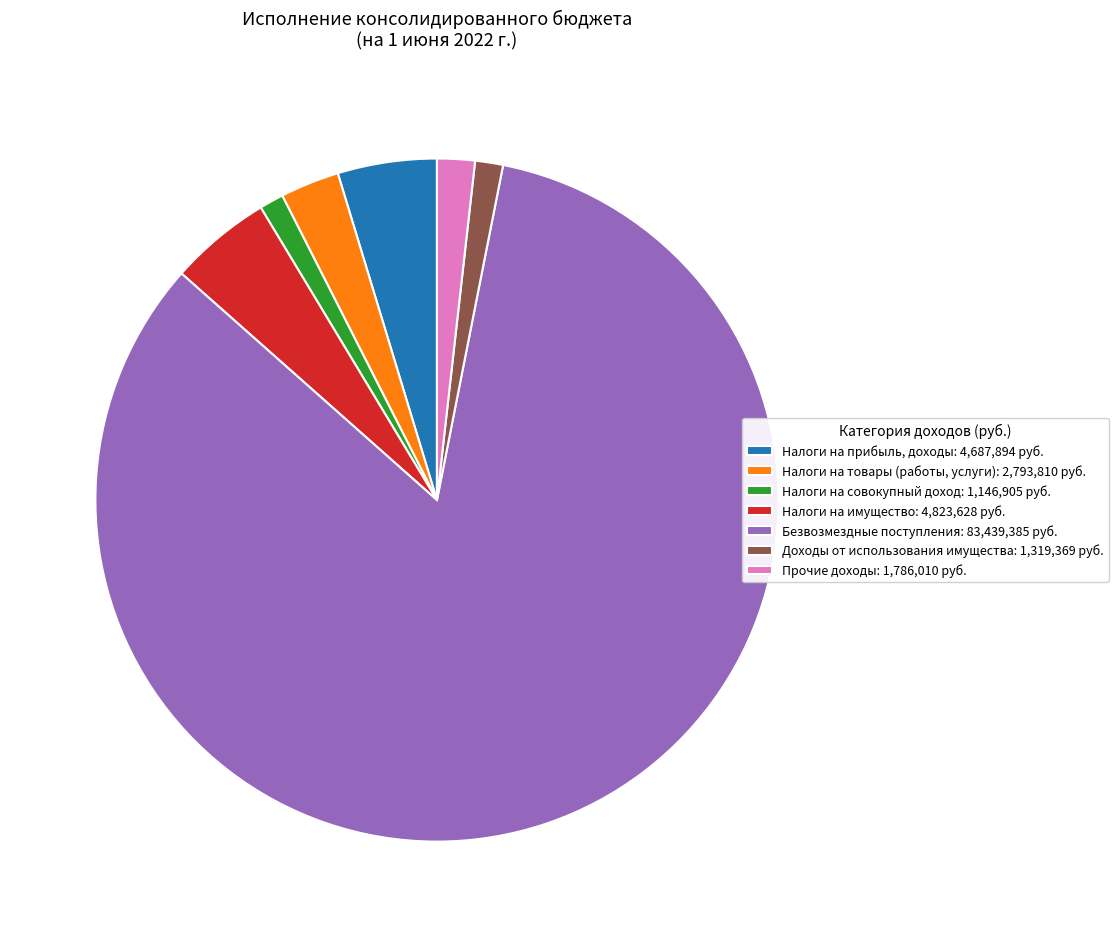

Which has a higher value, Прочие доходы: 1,786,010 руб. or Налоги на товары (работы, услуги): 2,793,810 руб.?

Налоги на товары (работы, услуги): 2,793,810 руб.